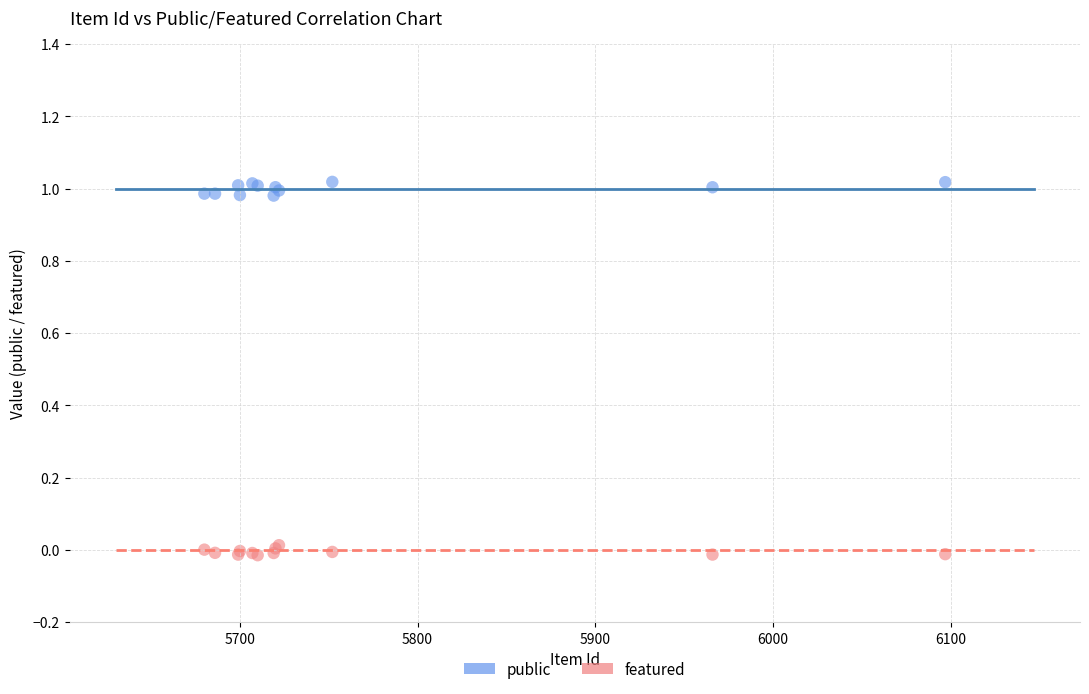

Which series contains the lowest Y value?

featured